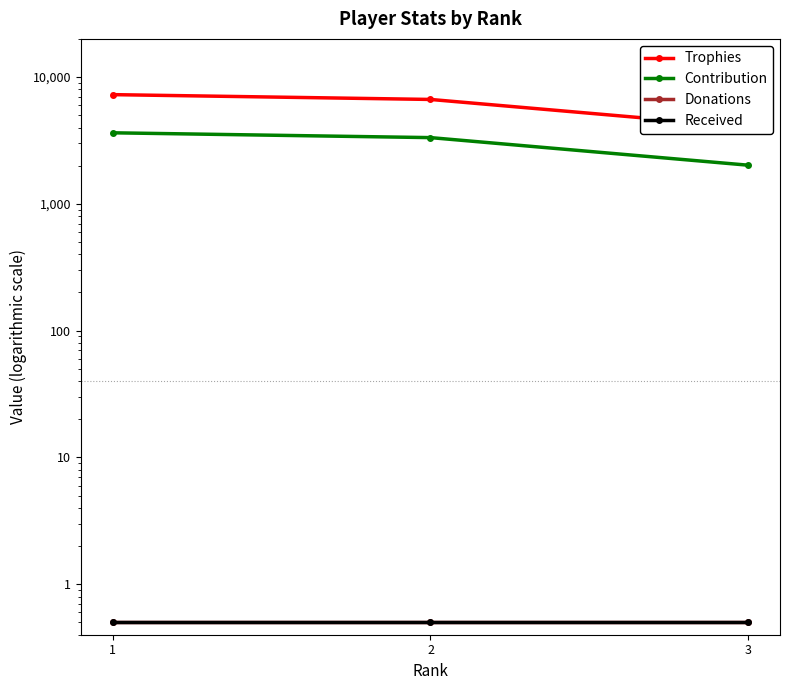

What are all the series names shown in the legend?

Trophies, Contribution, Donations, Received